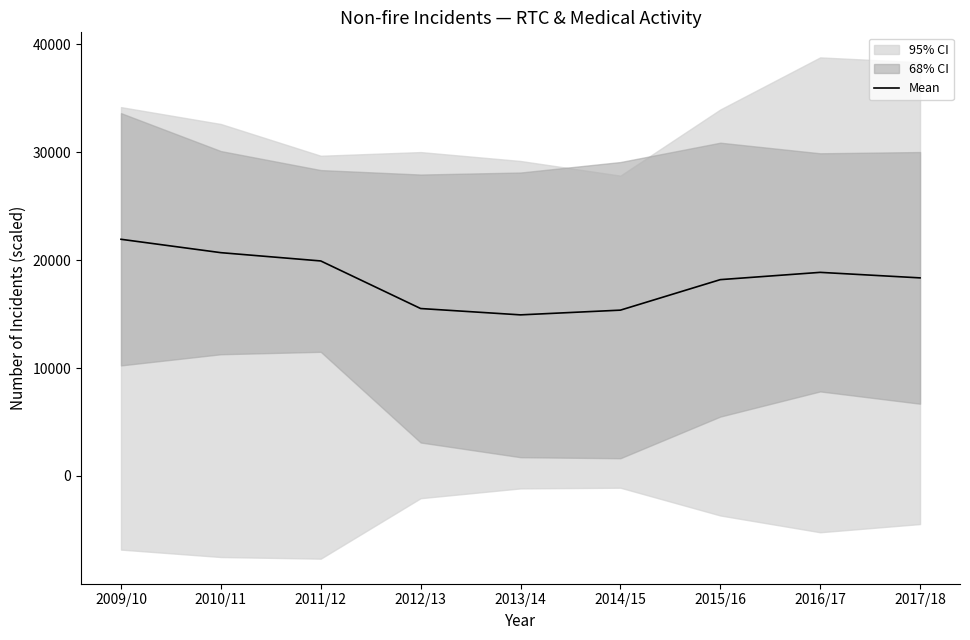

Rank the categories by value from highest to lowest.

2009/10, 2010/11, 2011/12, 2016/17, 2017/18, 2015/16, 2012/13, 2014/15, 2013/14